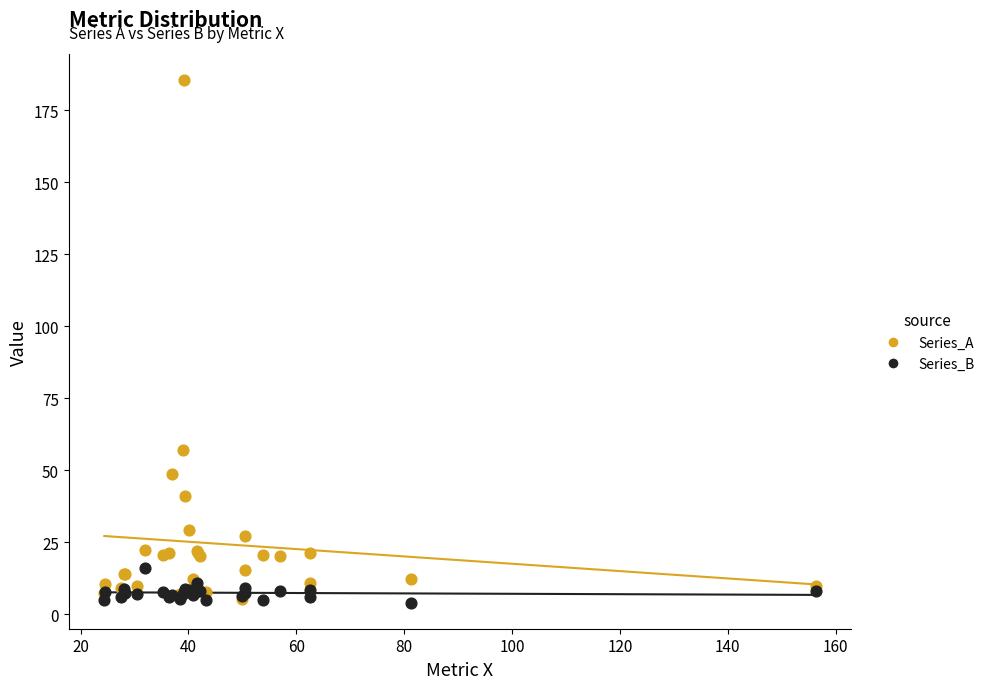

Which series has the largest Y range (max minus min)?

Series_A